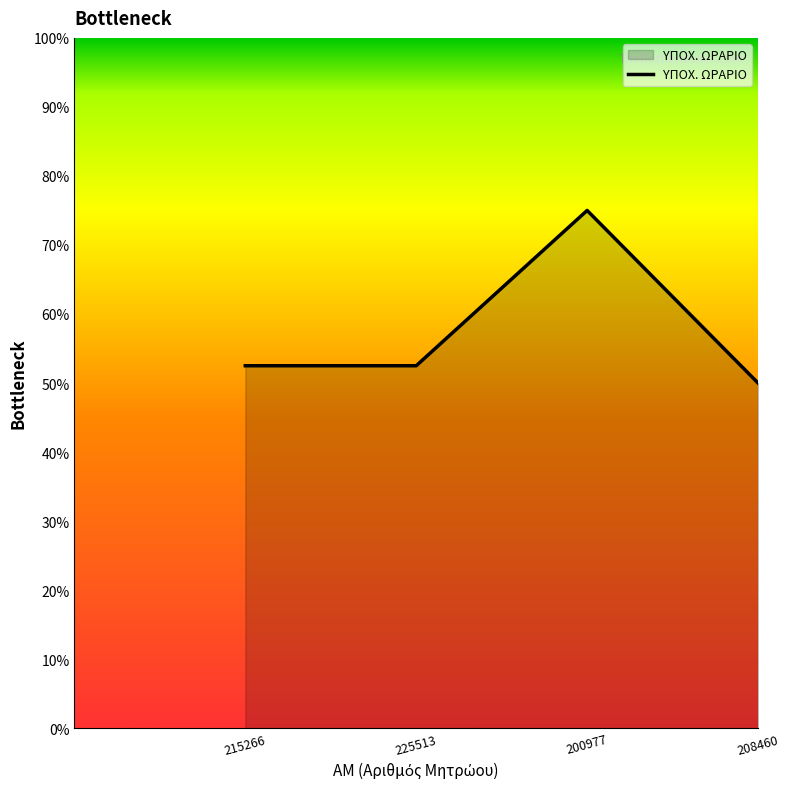

How many lines are shown in the chart?

1